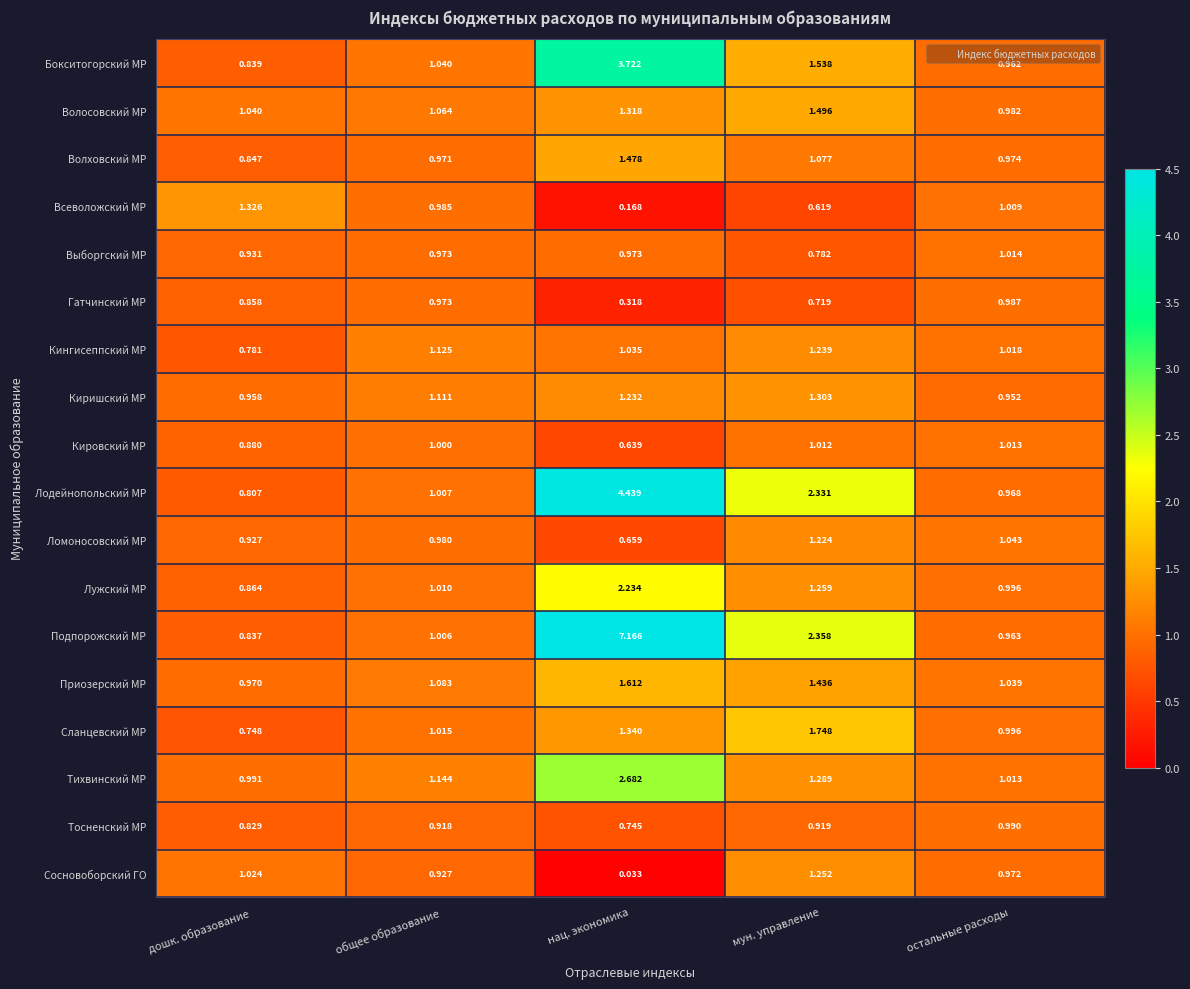

At which label does Сланцевский МР first exceed 1?

общее образование